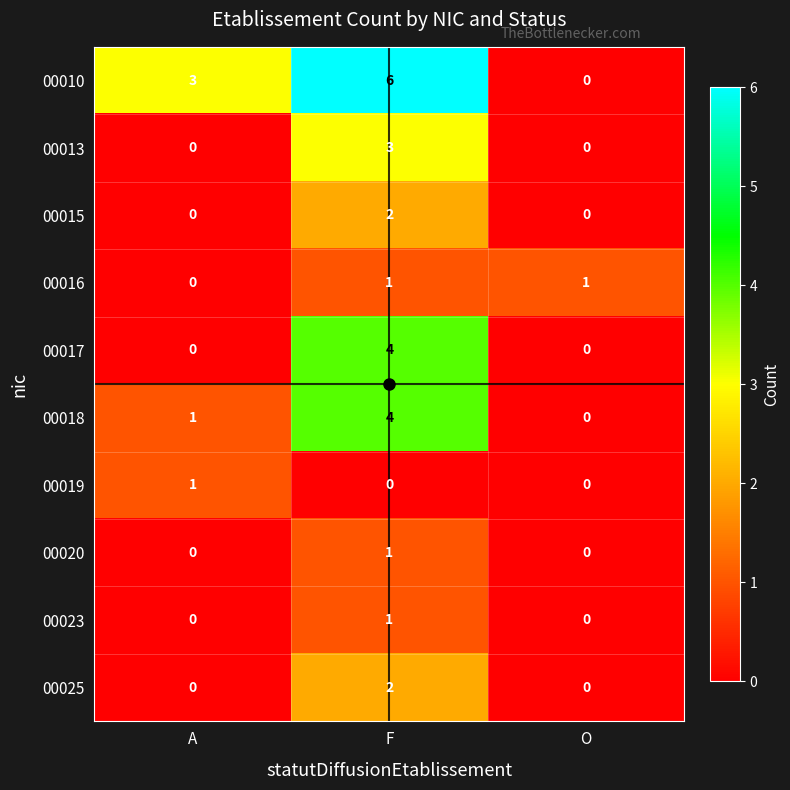

At which category is the sum across all series the highest?

F